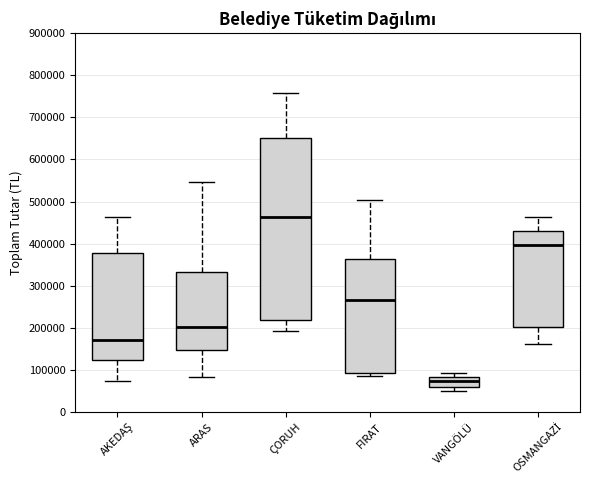

Where does the upper whisker of the box for OSMANGAZİ end on the y-axis? The values are not printed on the chart, so give them approximately, as read against the axis.

460000